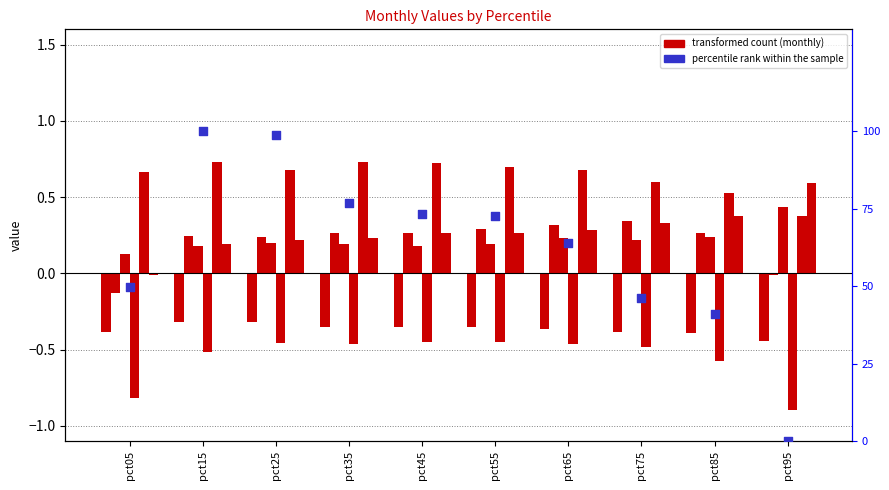

Which series contains the highest Y value?

percentile rank within the sample